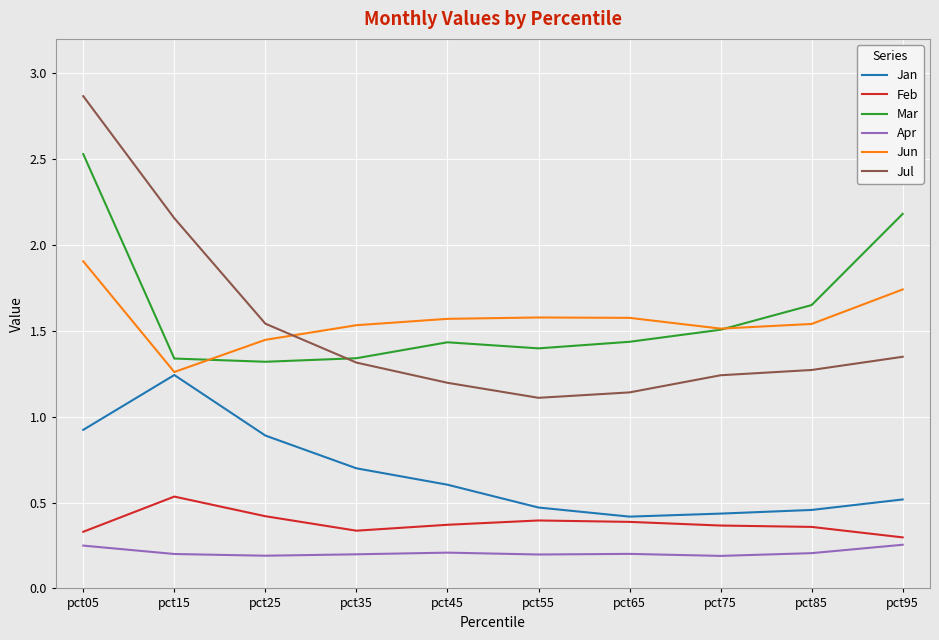

At which category is the sum across all series the highest?

pct05